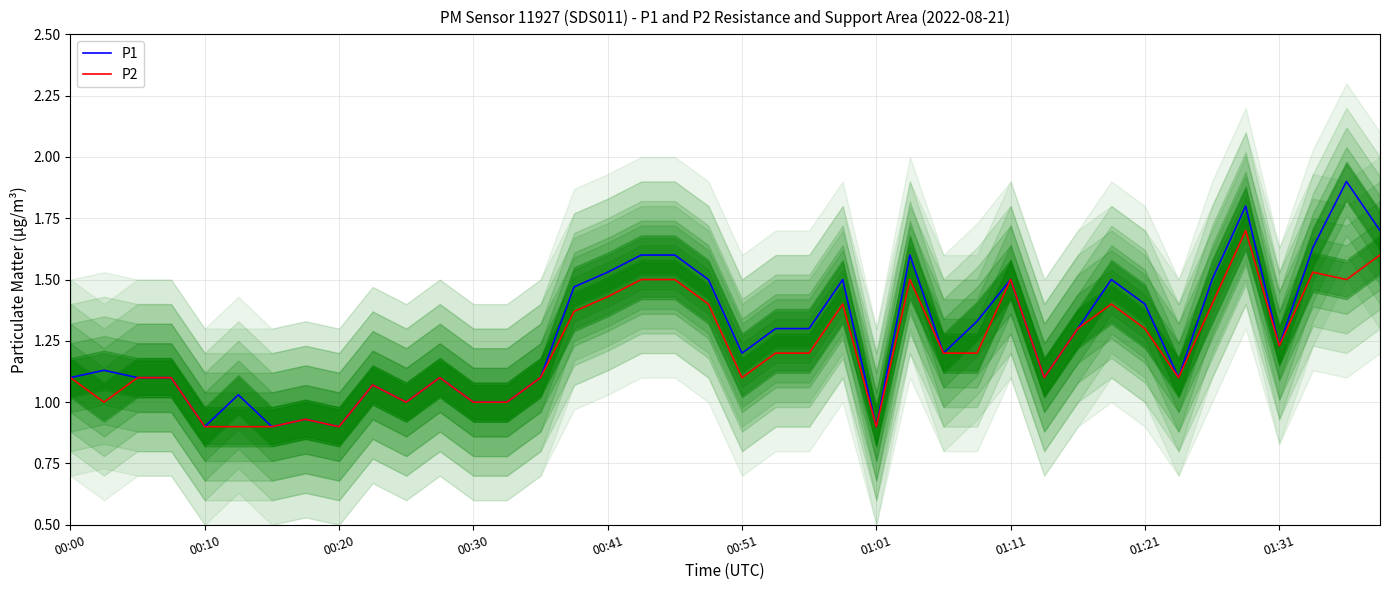

Rank the series at 00:30 from highest to lowest value.

P1, P2